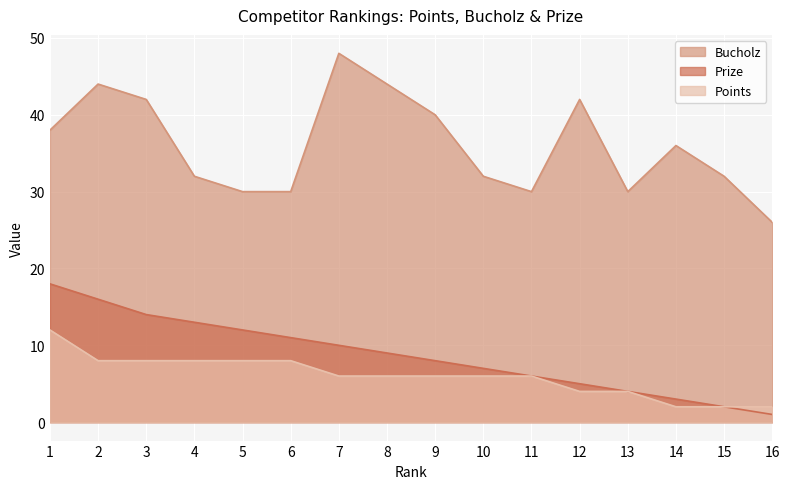

Reading left to right, extract all data points from this chart.

Prize: 18	16	14	13	12	11	10	9	8	7	6	5	4	3	2	1
Bucholz: 38	44	42	32	30	30	48	44	40	32	30	42	30	36	32	26
Points: 12	8	8	8	8	8	6	6	6	6	6	4	4	2	2	2